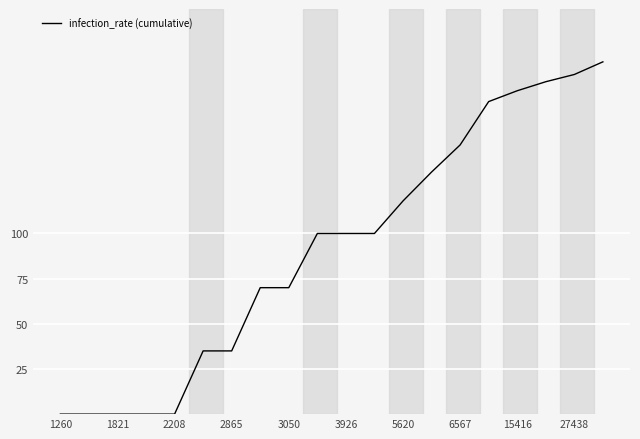

What is the difference between the maximum and minimum values?

195.0